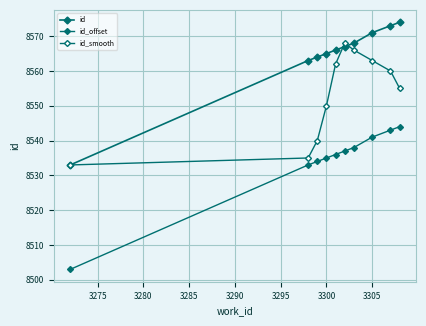

Does the chart have visible grid lines?

Yes